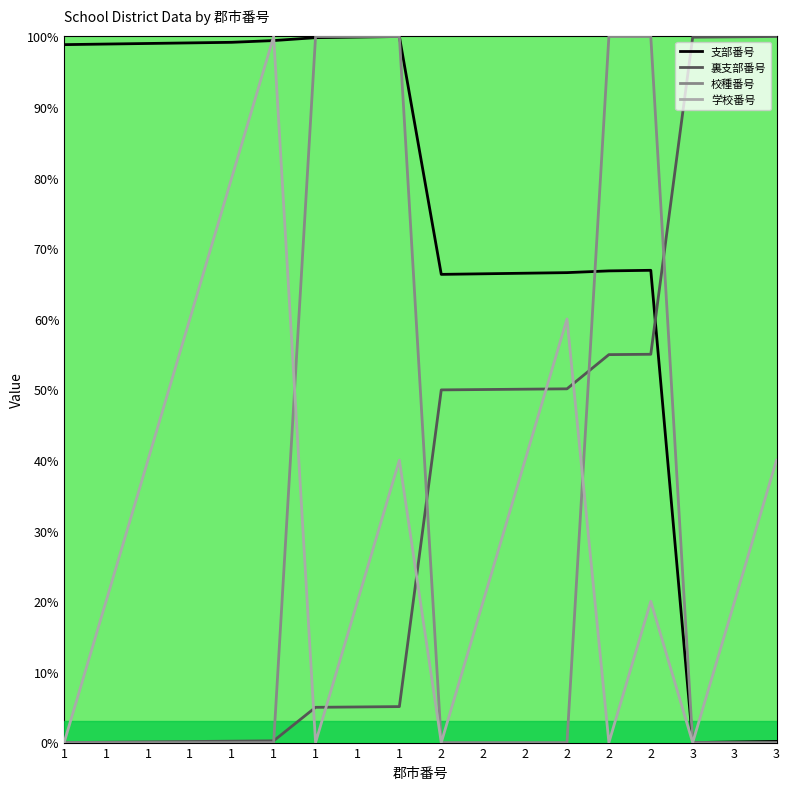

Between which two adjacent categories do 学校番号 and 支部番号 first intersect?

1 and 1